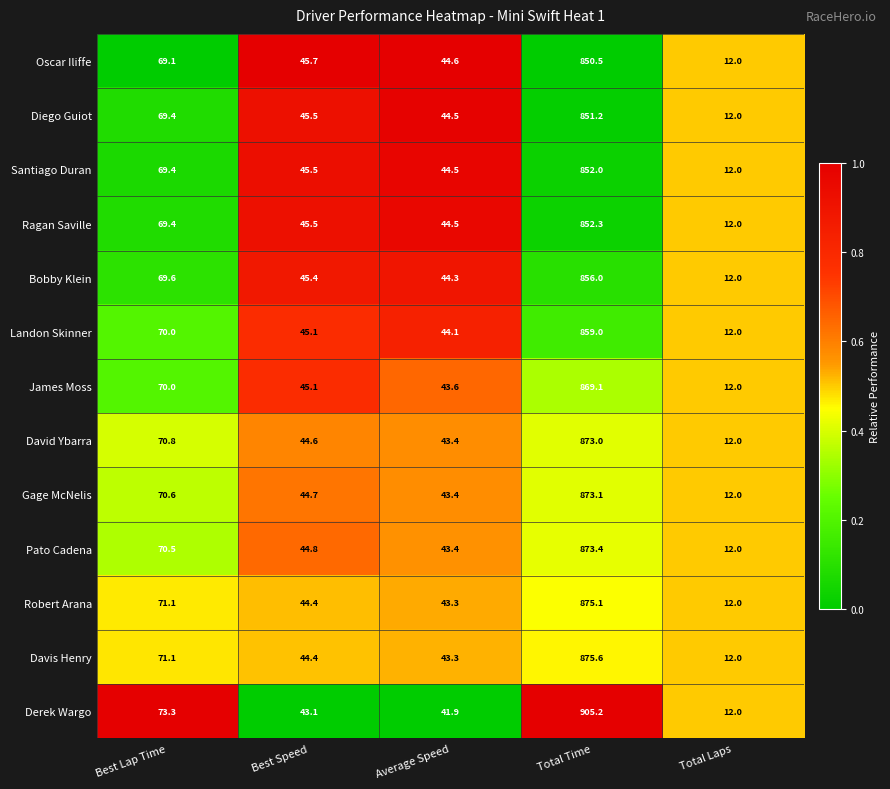

What is the sum of the David Ybarra values at Best Lap Time and Total Laps?

82.8